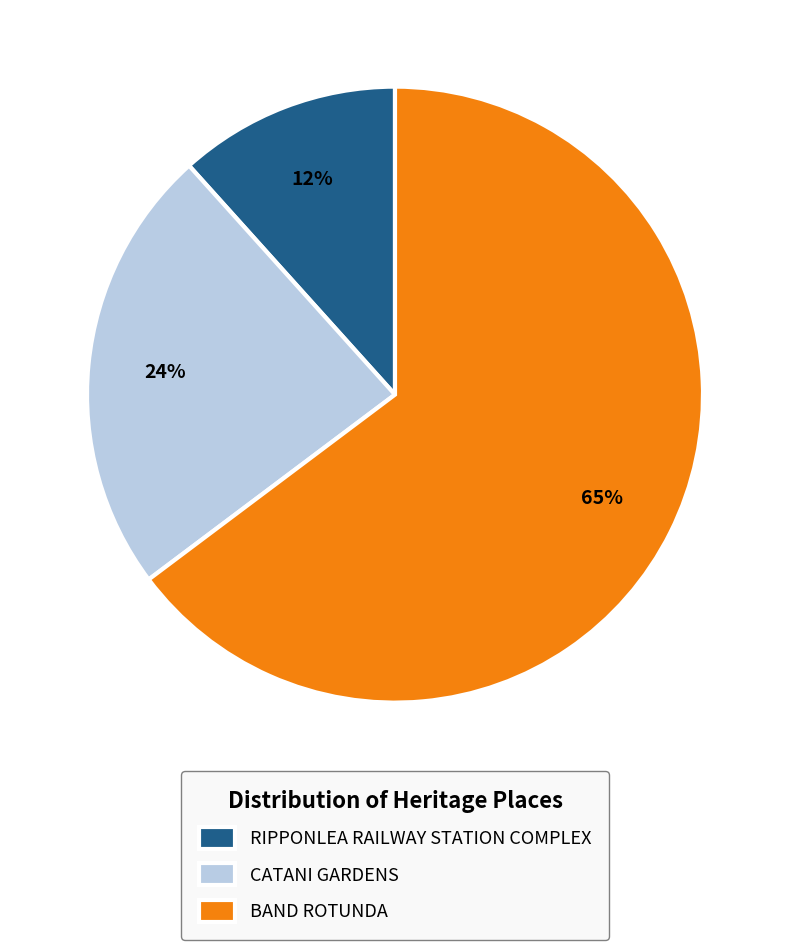

Combined, do CATANI GARDENS and RIPPONLEA RAILWAY STATION COMPLEX account for over 50%?

No